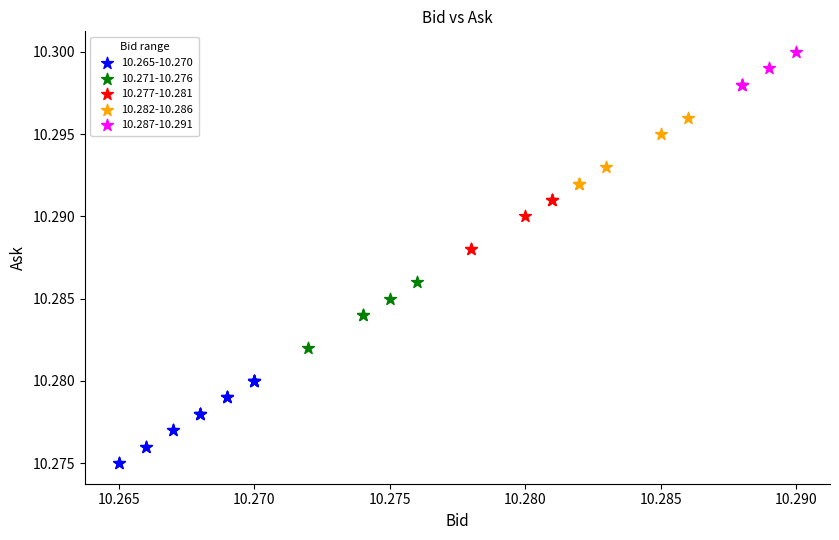

Which series reaches the minimum Y coordinate?

10.265-10.270